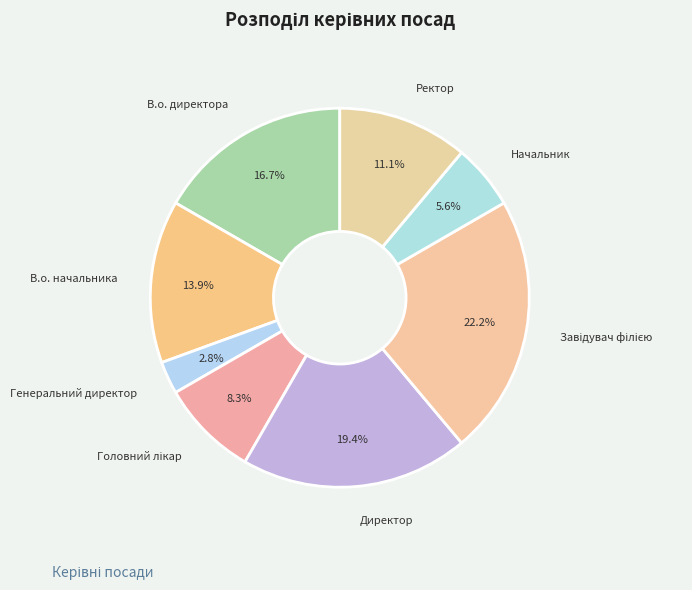

How many slices are in this pie chart?

8